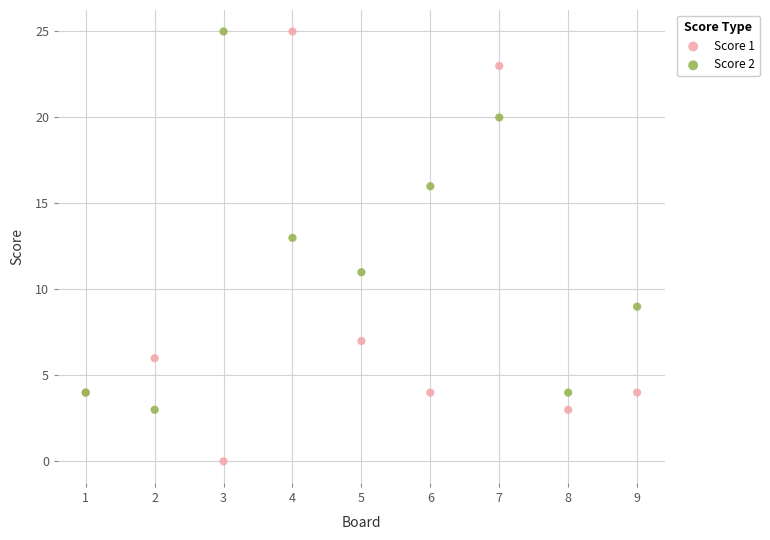

Which series contains the lowest Y value?

Score 1